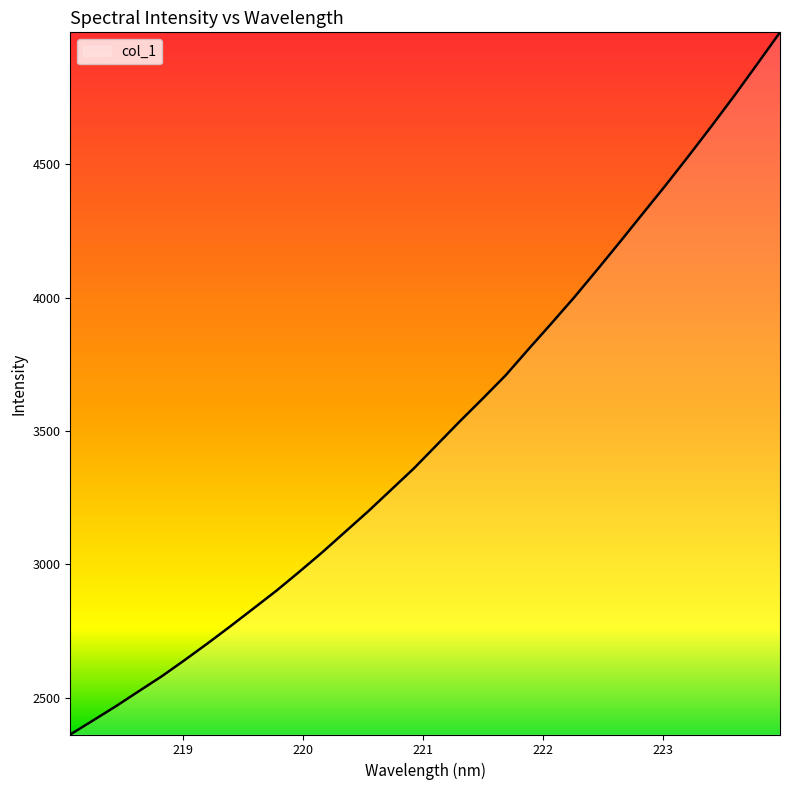

Reading left to right, what are all the values shown in this chart?

2362.4	2415.4	2468.8	2525.2	2581.0	2641.8	2704.3	2768.9	2835.1	2901.6	2972.6	3045.4	3122.0	3198.7	3279.1	3359.8	3447.7	3535.5	3620.8	3707.9	3805.9	3902.3	4000.4	4103.3	4208.2	4314.6	4420.7	4530.1	4641.8	4756.1	4874.5	4993.9